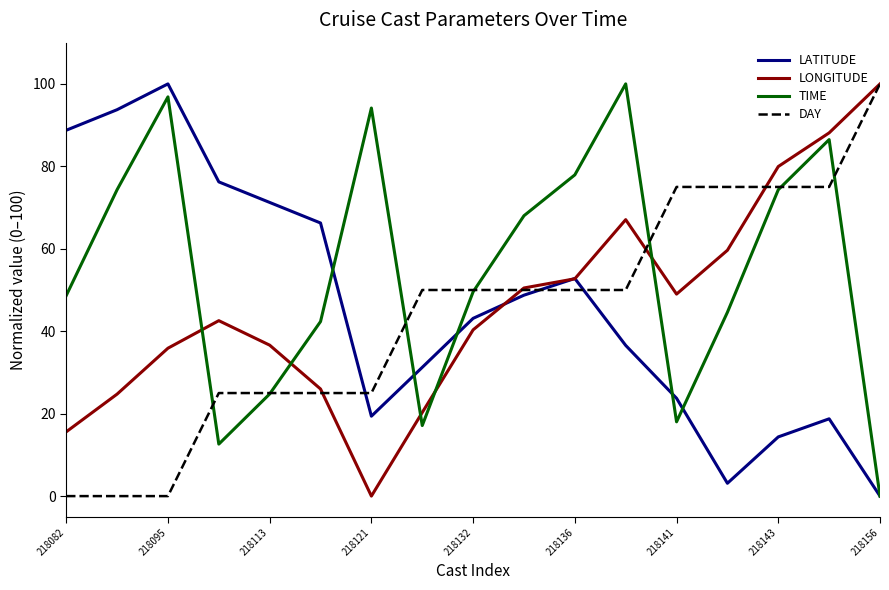

After their last crossing, which series has the higher values: DAY or LATITUDE?

DAY